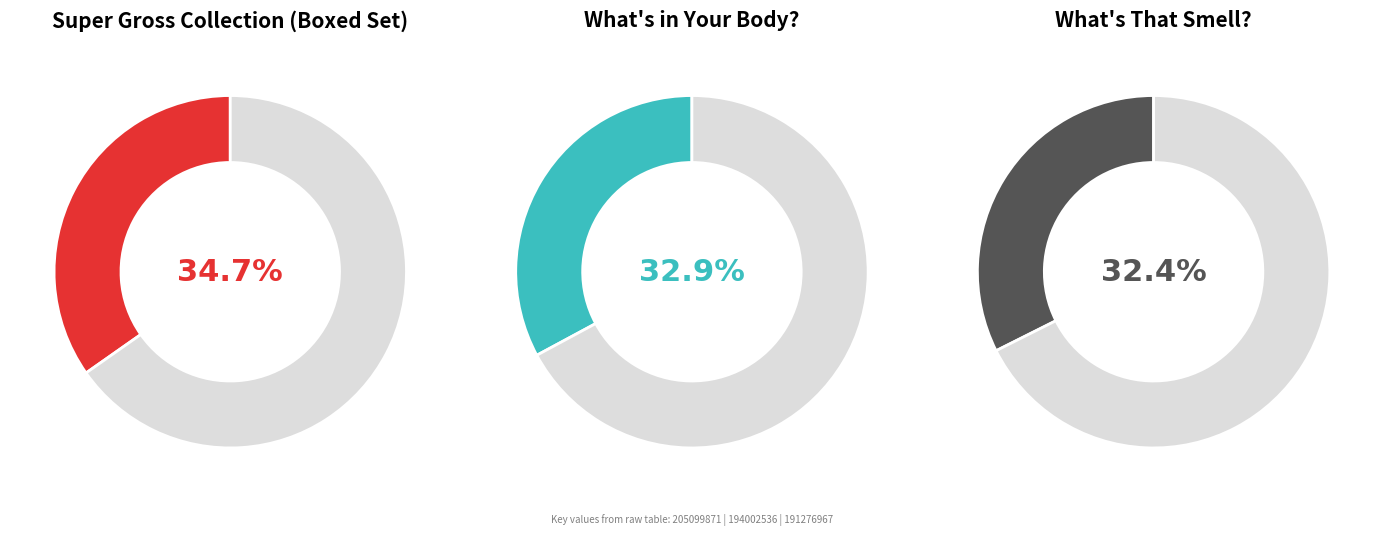

How much of the chart is everything except Super Gross Collection (Boxed Set)?

65.3%